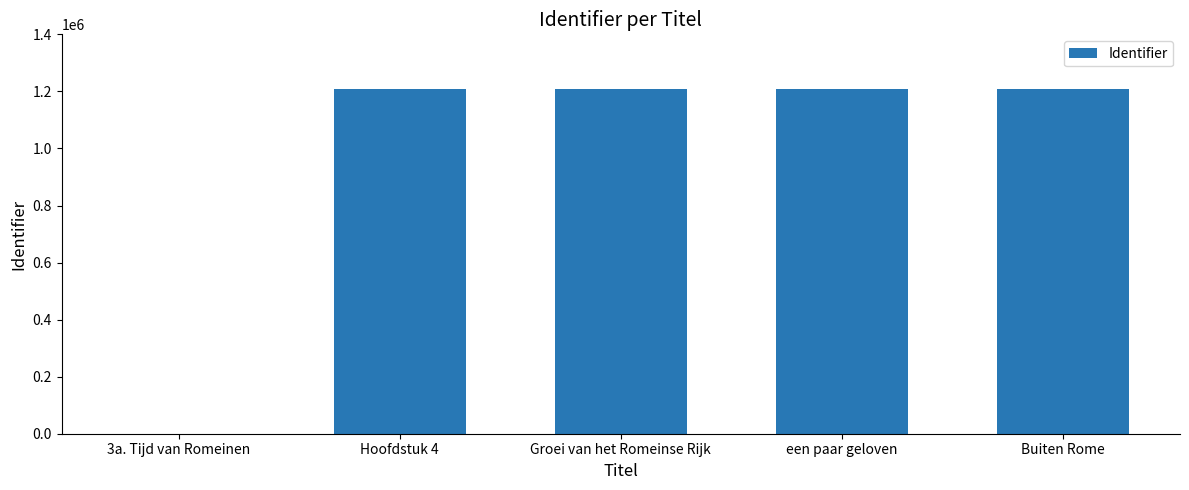

What is the greatest value displayed?

1210018